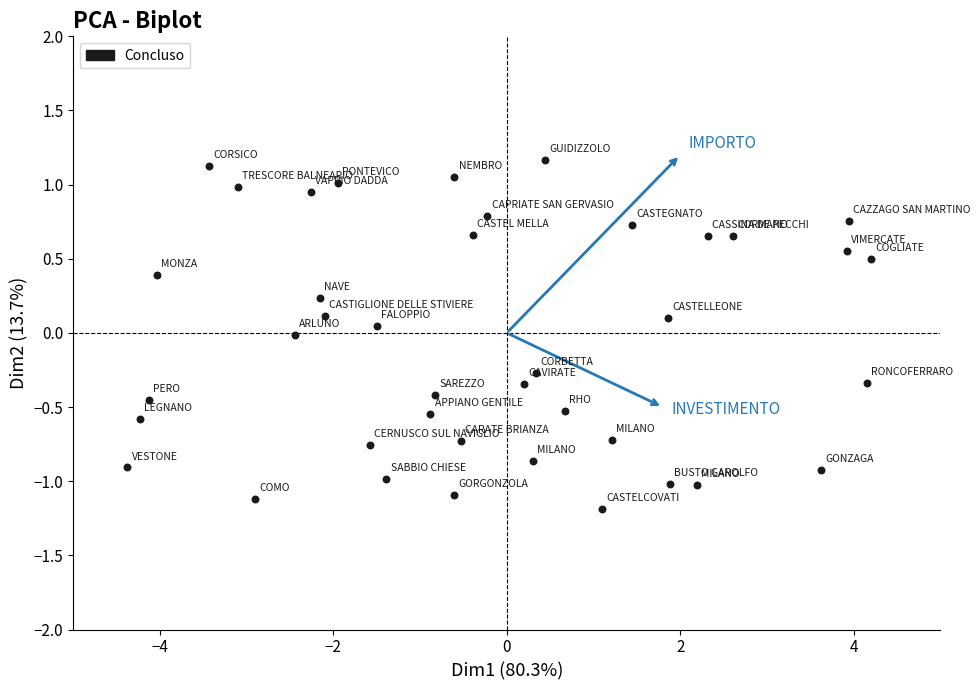

What is the range of Y values (max minus min)?

2.4